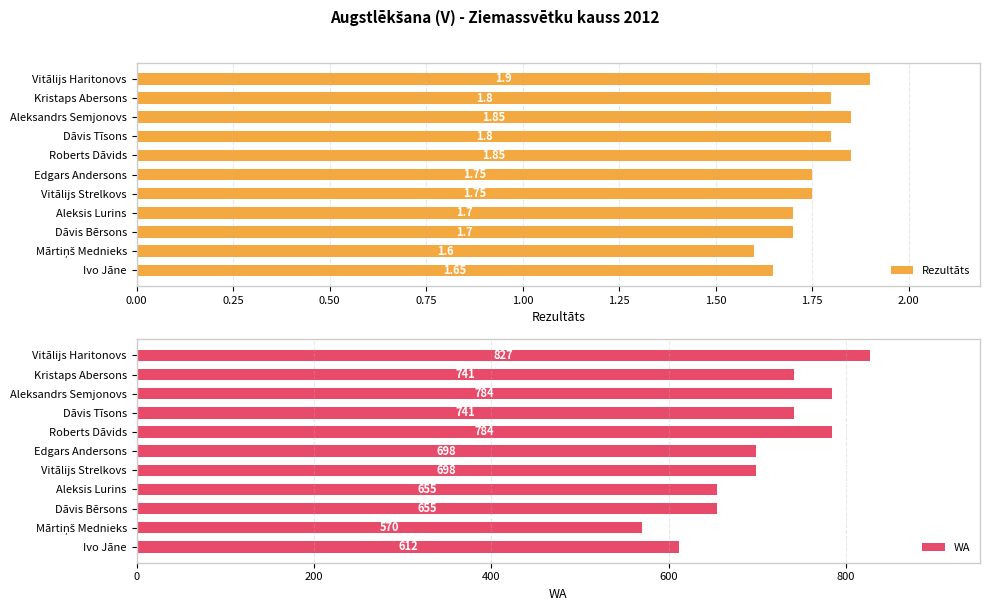

What is the value of the WA bar at the 4th from the left?

741.0